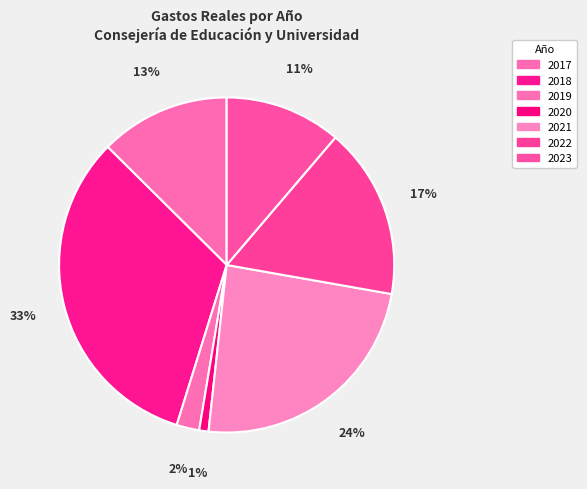

Rank the categories by value from highest to lowest.

2018, 2021, 2022, 2017, 2023, 2019, 2020